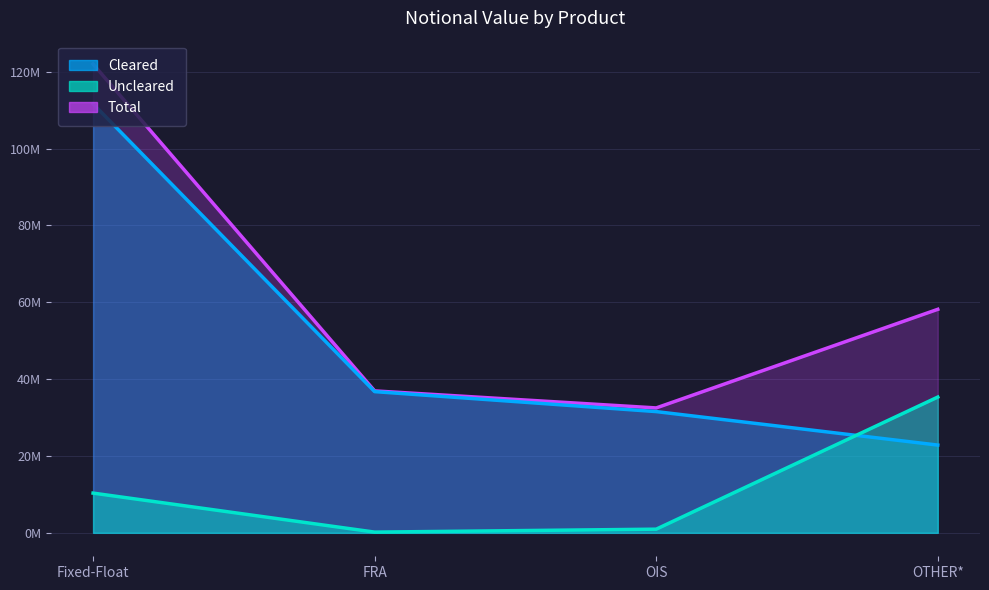

Where does the Cleared series first go above 36747567?

Fixed-Float